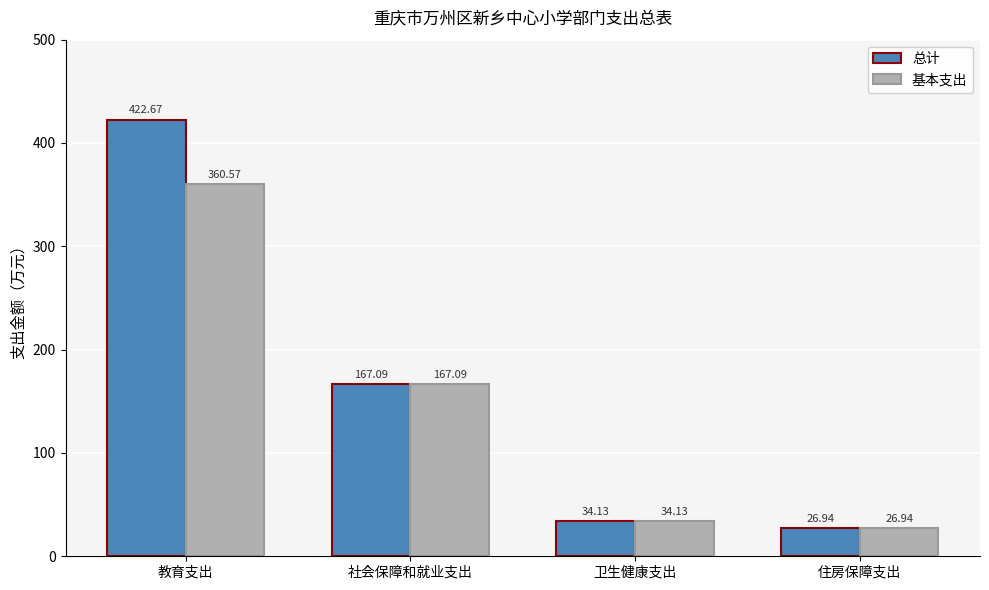

What is the value of the 基本支出 bar at the 1st from the left?

360.6